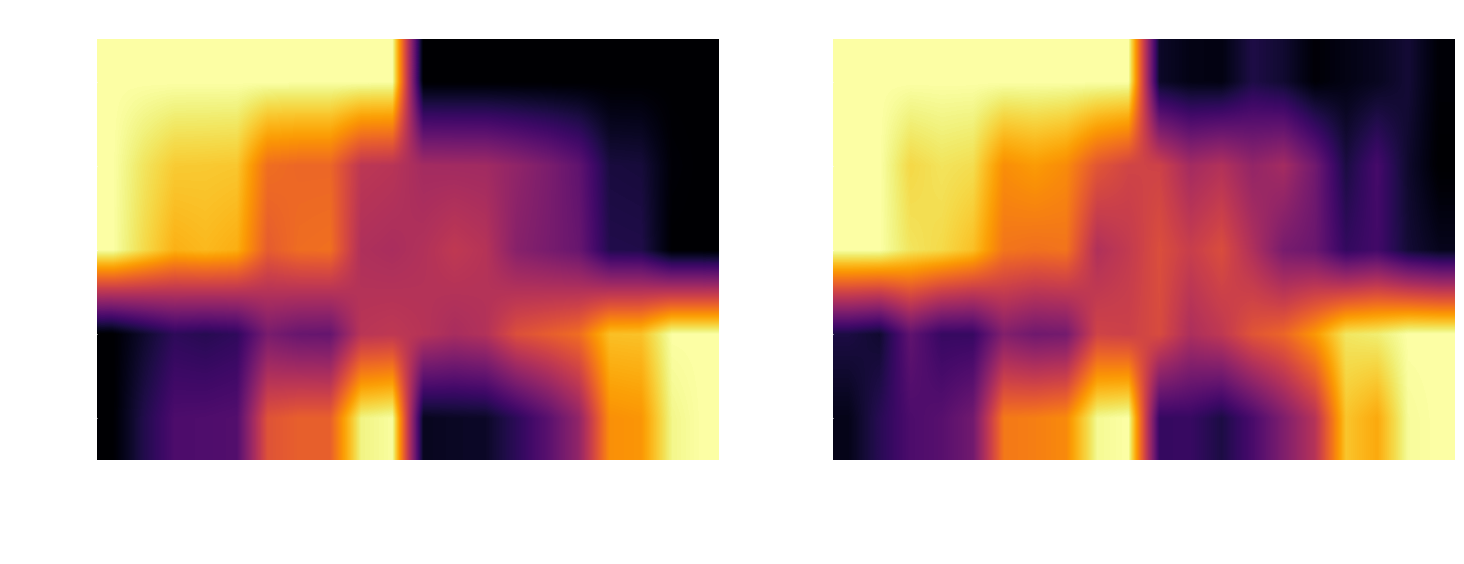

Is it true that Best Speed equals 0.2 at Team 99 Winne?

True